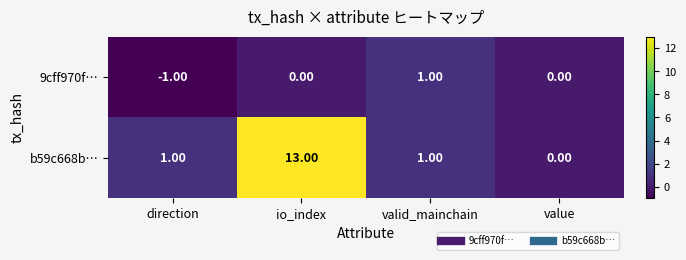

At how many categories does at least one series exceed 5?

1